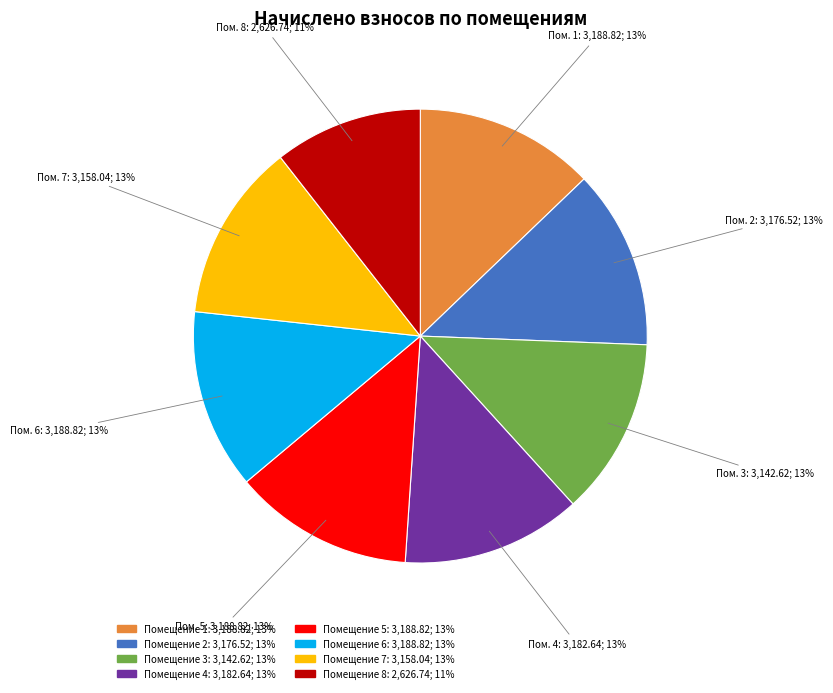

To the nearest percent, what is the average slice percentage?

12%